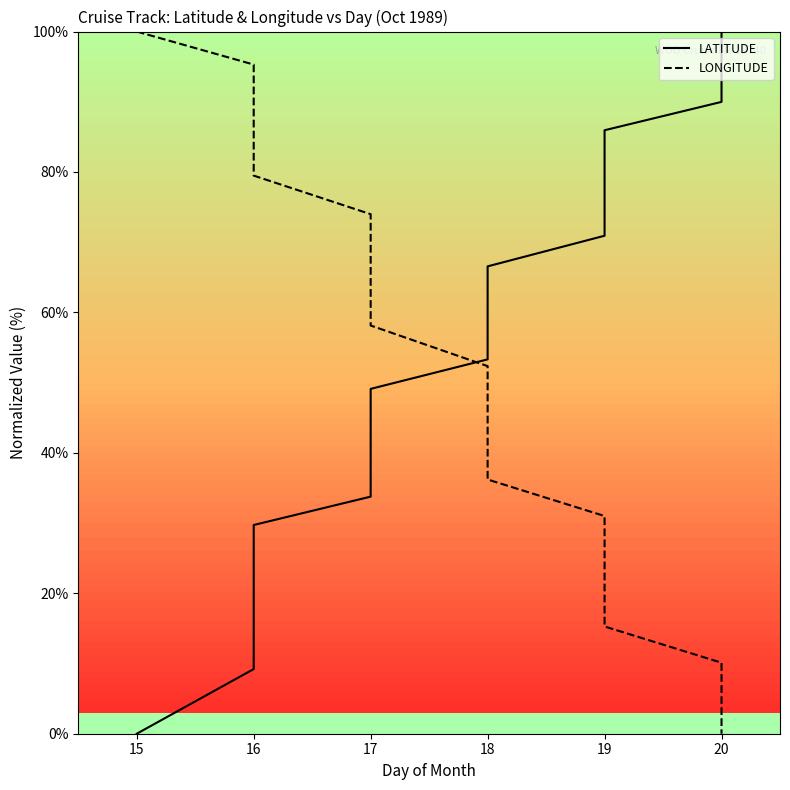

What is the difference between the second highest and minimum values in the LONGITUDE series?

95.3